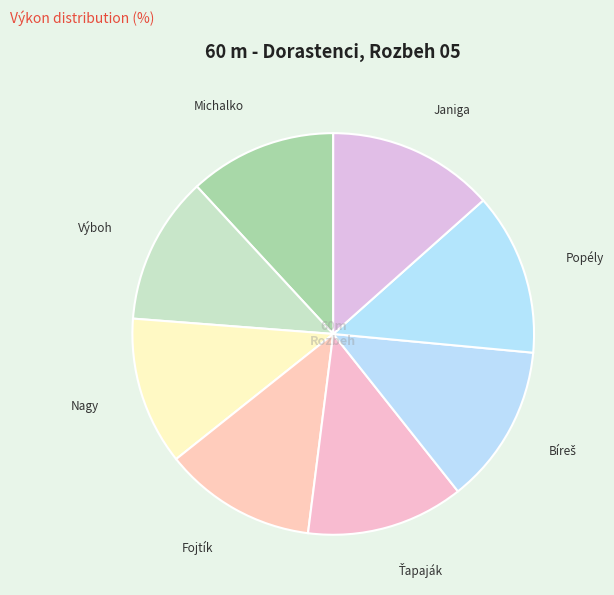

Count the number of slices in the pie.

8